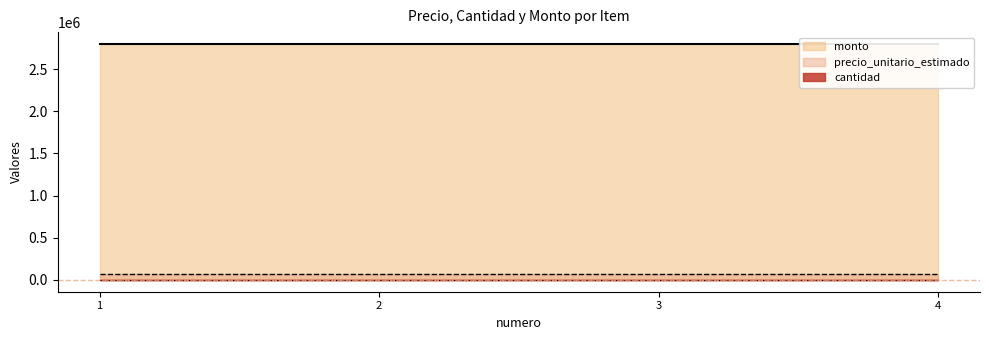

Does the chart have visible grid lines?

No